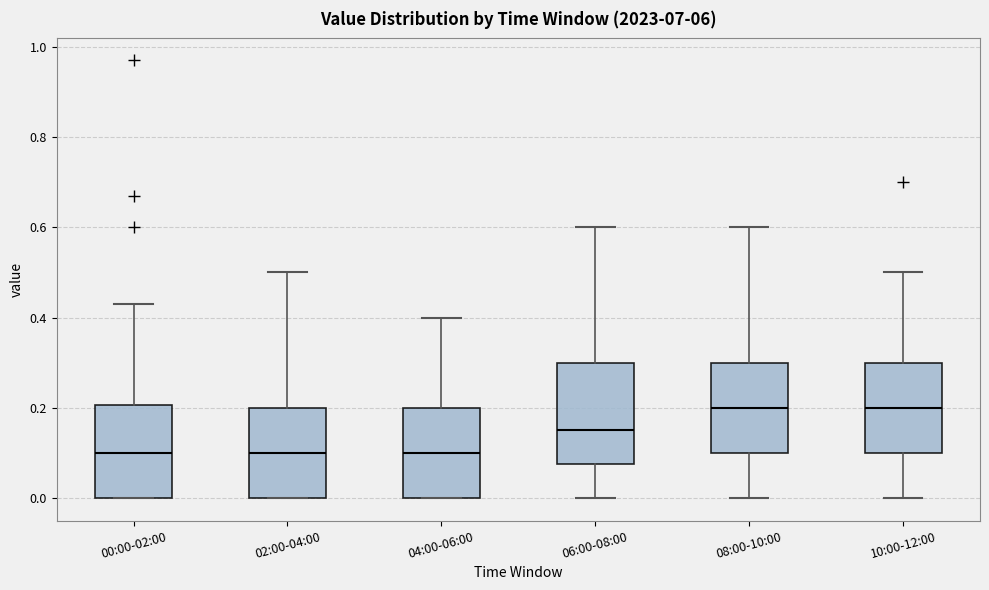

Reading left to right, transcribe this box plot: for each box, give where its median line is, the range the box spans, and where its two whiskers end, as read against the y-axis. The values are not printed on the chart, so give them approximately, as read against the axis.

00:00-02:00: median 0.10, box 0.00 to 0.20, whiskers 0.00 to 0.44
02:00-04:00: median 0.10, box 0.00 to 0.20, whiskers 0.00 to 0.50
04:00-06:00: median 0.10, box 0.00 to 0.20, whiskers 0.00 to 0.40
06:00-08:00: median 0.16, box 0.08 to 0.30, whiskers 0.00 to 0.60
08:00-10:00: median 0.20, box 0.10 to 0.30, whiskers 0.00 to 0.60
10:00-12:00: median 0.20, box 0.10 to 0.30, whiskers 0.00 to 0.50